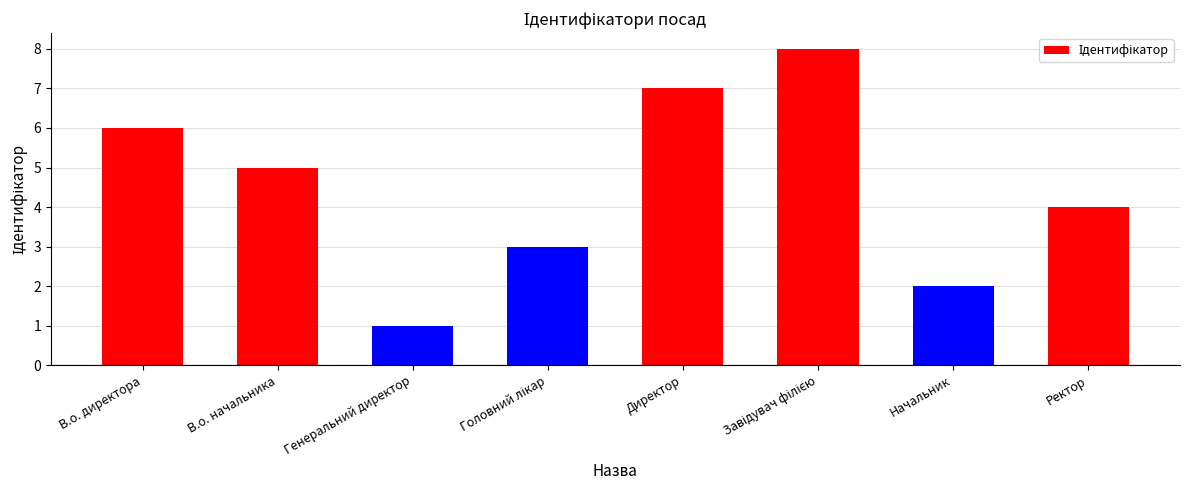

What position from the left is В.о. директора?

1